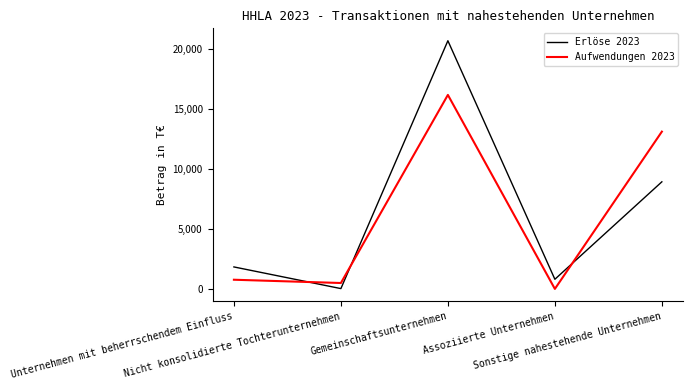

What is the difference between the maximum and minimum values in the Erlöse 2023 series?

20696